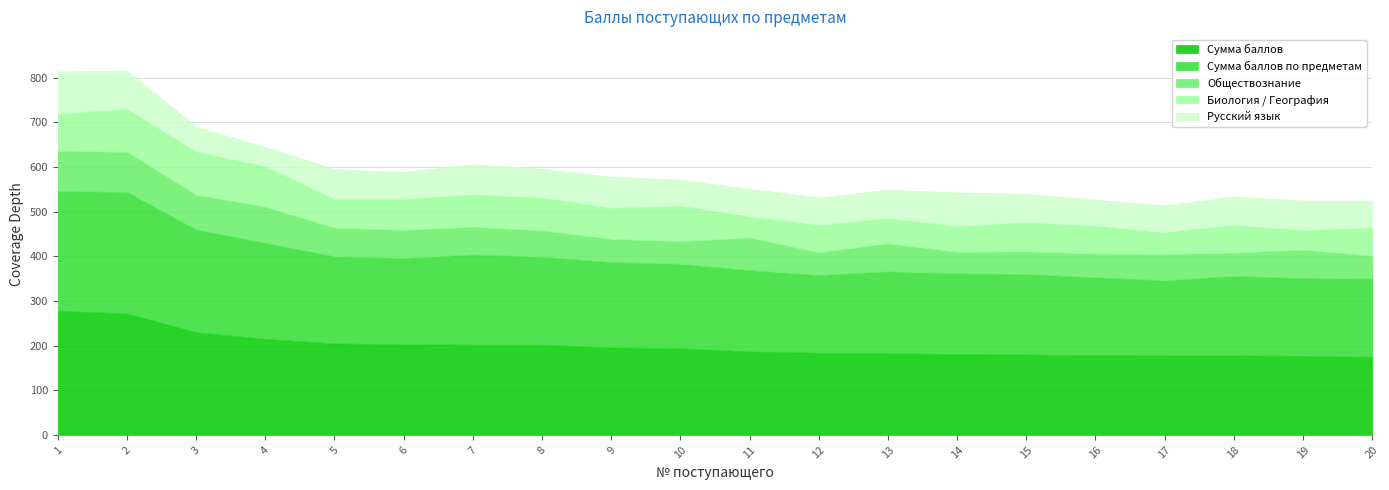

Which series has the largest total across all categories?

Сумма баллов